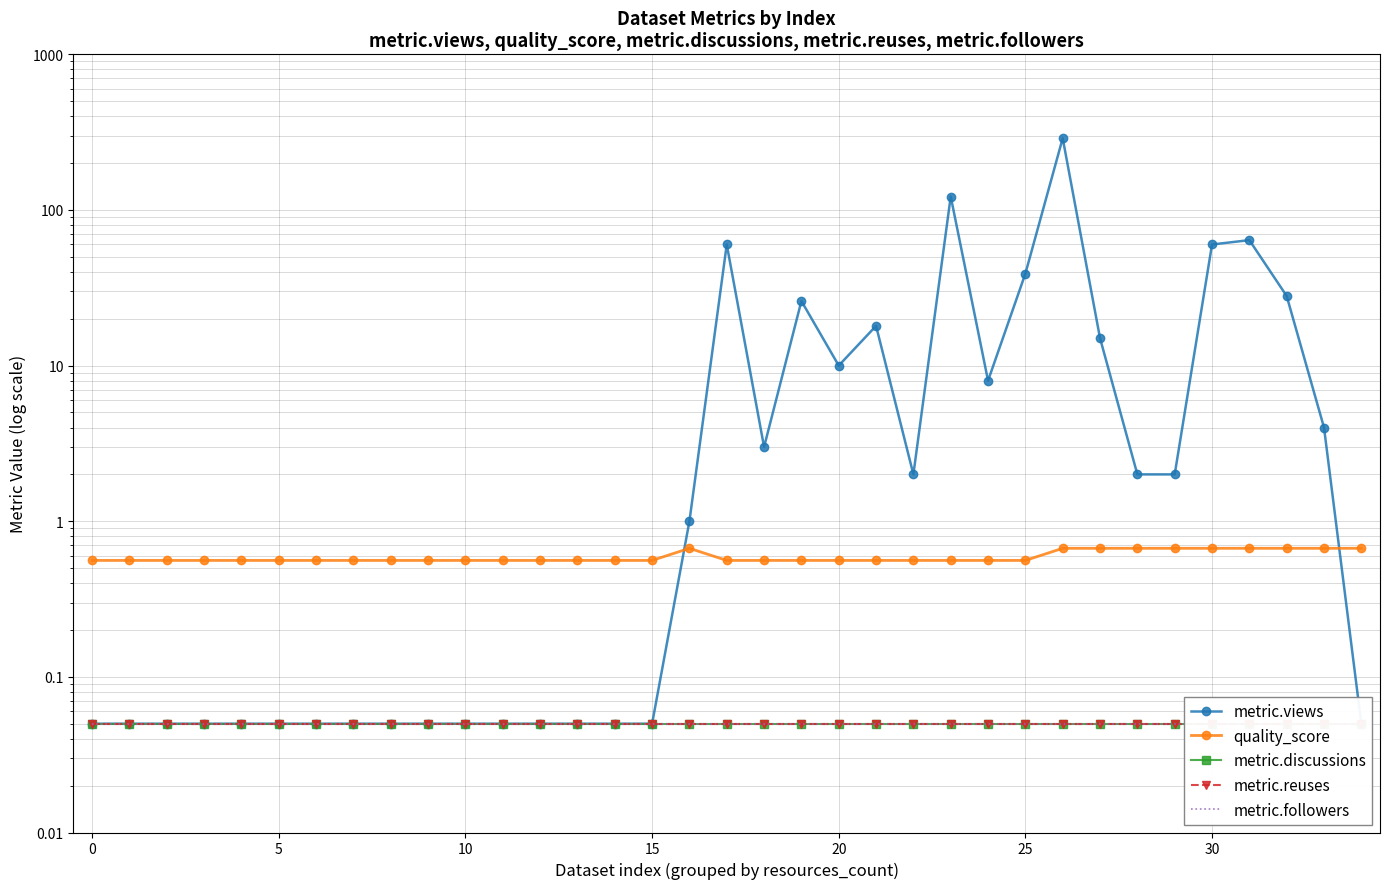

At how many categories does at least one series exceed 207?

1